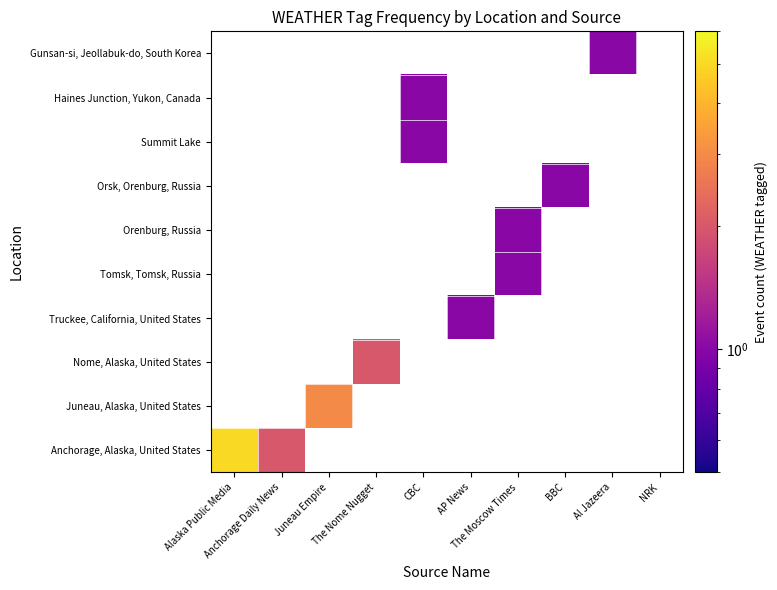

How many positive values does the Orsk, Orenburg, Russia series have?

1